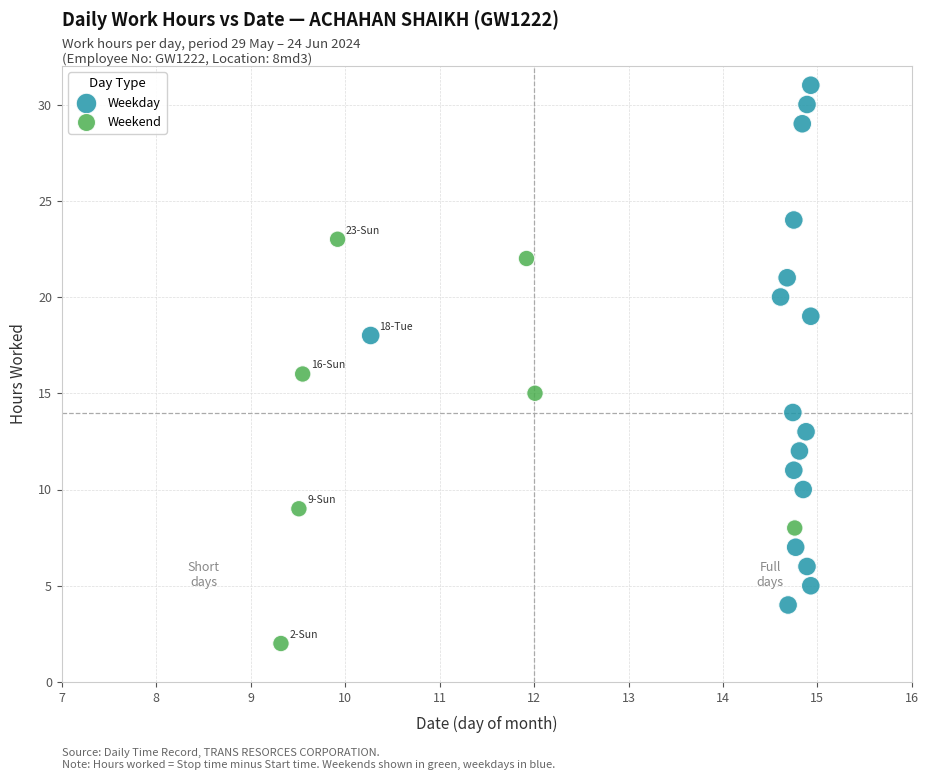

What are all the series names shown in the legend?

Weekday, Weekend